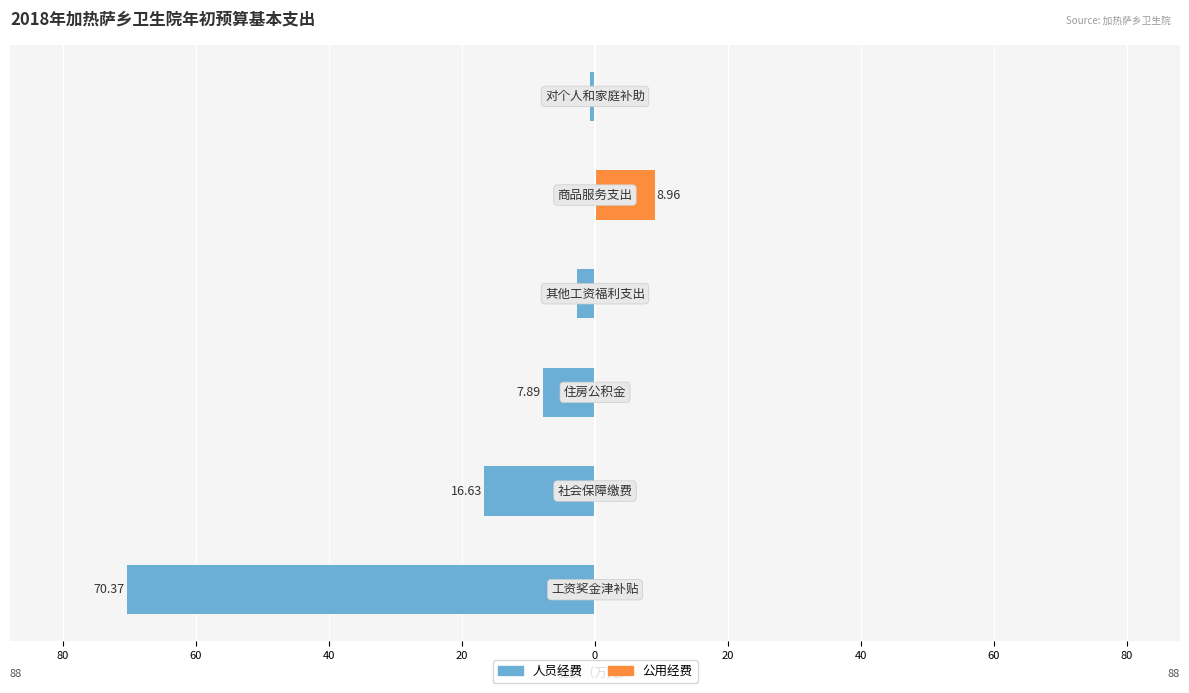

How many bars are there in each group?

2